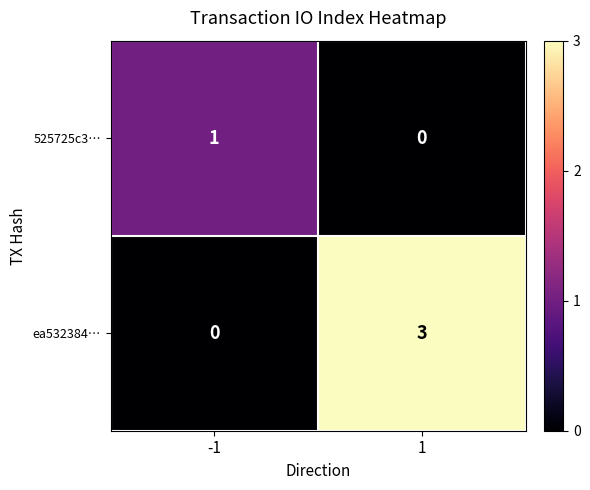

What is the difference between the highest and lowest values at 1?

3